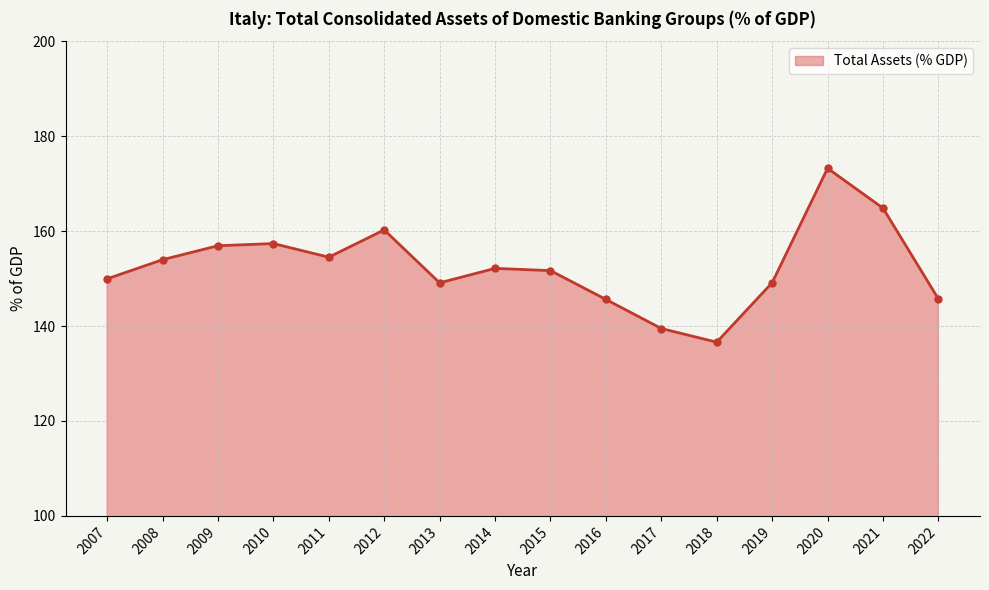

Approximately how many times larger is the value at 2007 compared to 2015?

1.0